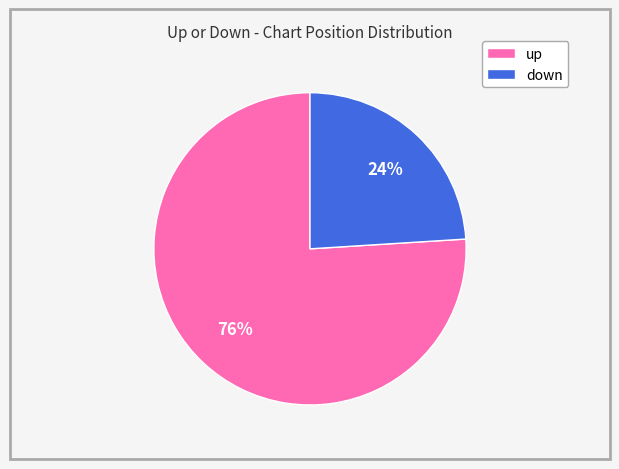

How many slices are in this pie chart?

2